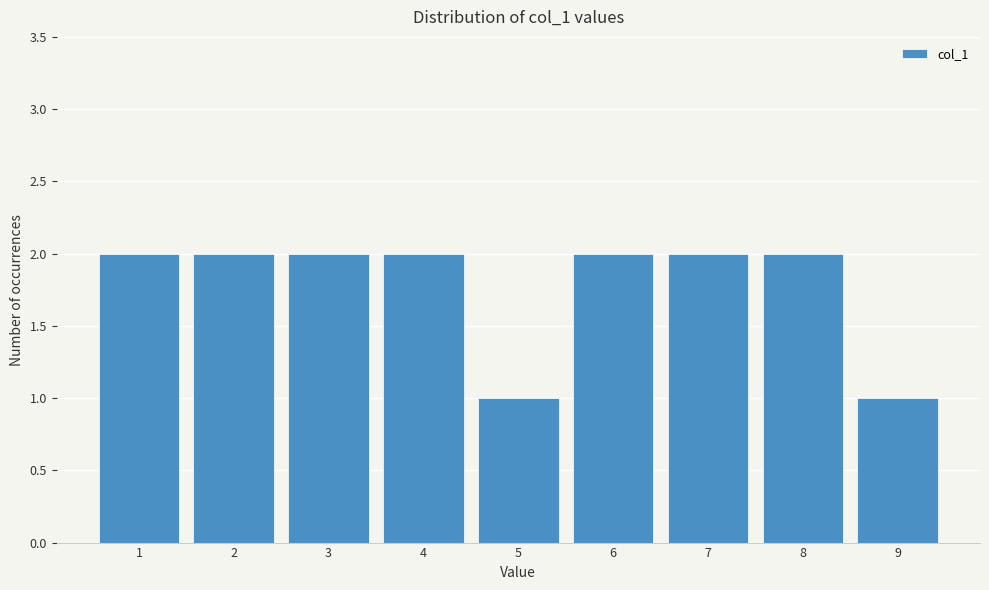

Reading left to right, list all the values displayed in this chart.

2	2	2	2	1	2	2	2	1